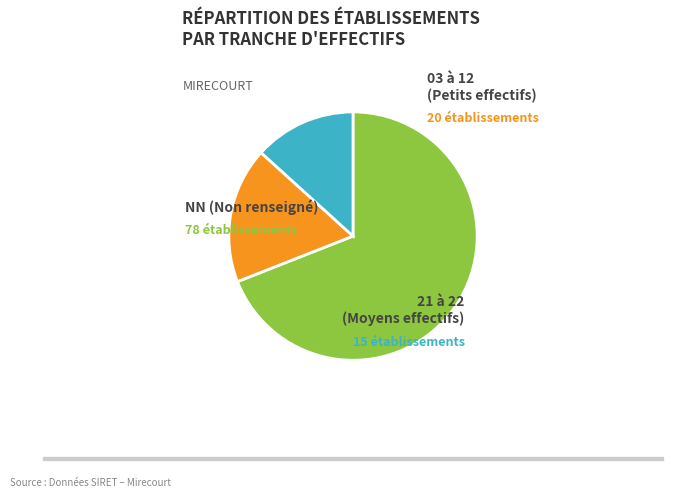

Does any single category account for the majority?

Yes